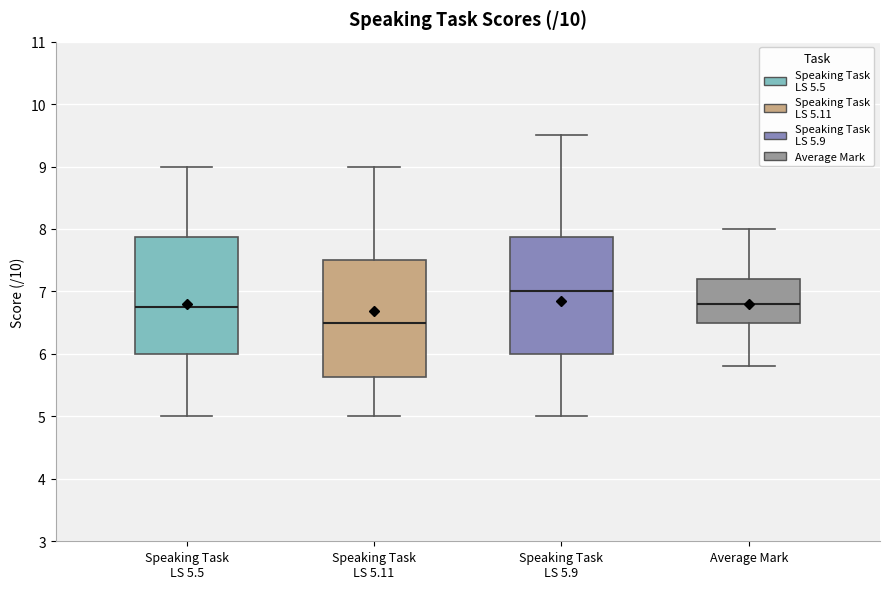

Reading left to right, transcribe this box plot: for each box, give where its median line is, the range the box spans, and where its two whiskers end, as read against the y-axis. The values are not printed on the chart, so give them approximately, as read against the axis.

Speaking Task LS 5.5: median 6.8, box 6.0 to 7.9, whiskers 5.0 to 9.0
Speaking Task LS 5.11: median 6.5, box 5.6 to 7.5, whiskers 5.0 to 9.0
Speaking Task LS 5.9: median 7.0, box 6.0 to 7.9, whiskers 5.0 to 9.5
Average Mark: median 6.8, box 6.5 to 7.2, whiskers 5.8 to 8.0